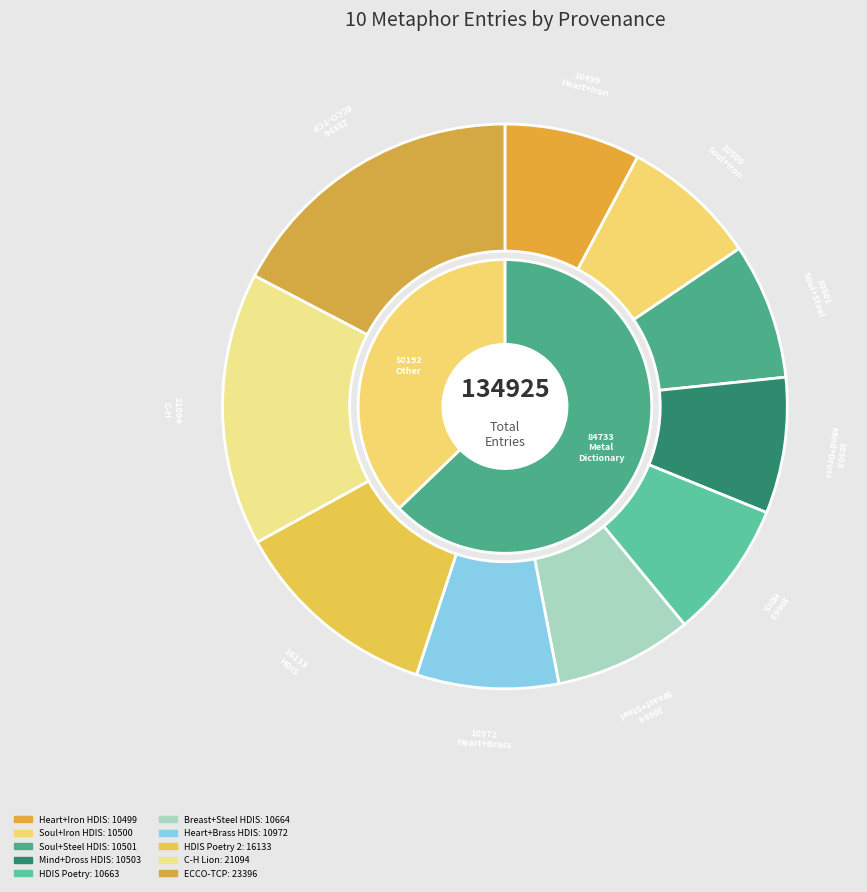

How many segments does this pie chart have?

10